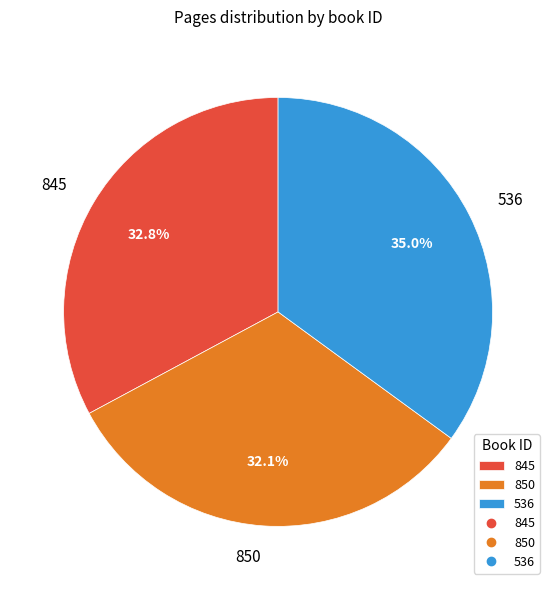

What percentage is the 850 slice, to the nearest percent?

32%